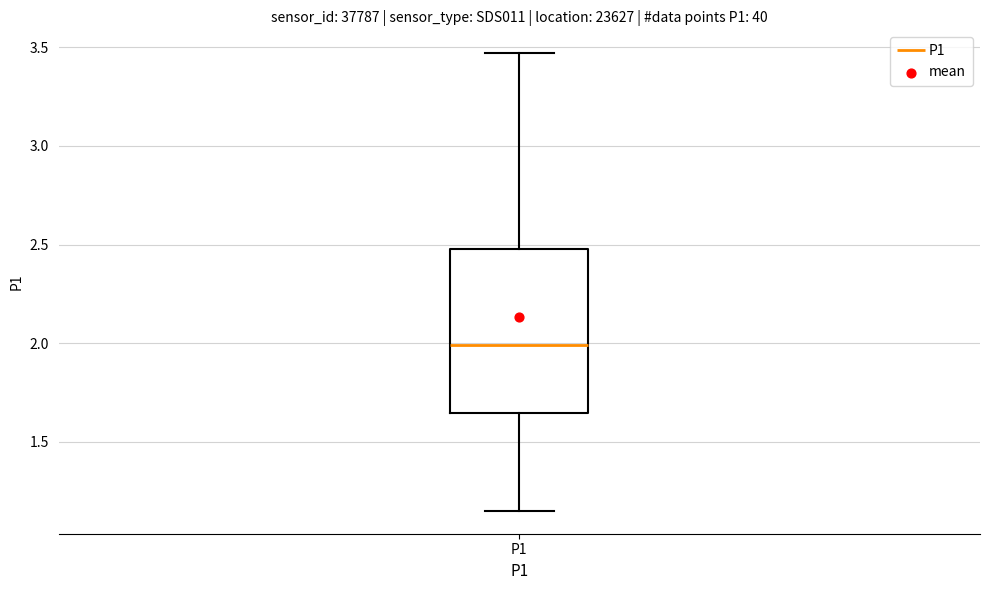

Where is the lower edge of the box for P1 on the y-axis? The values are not printed on the chart, so give them approximately, as read against the axis.

1.65